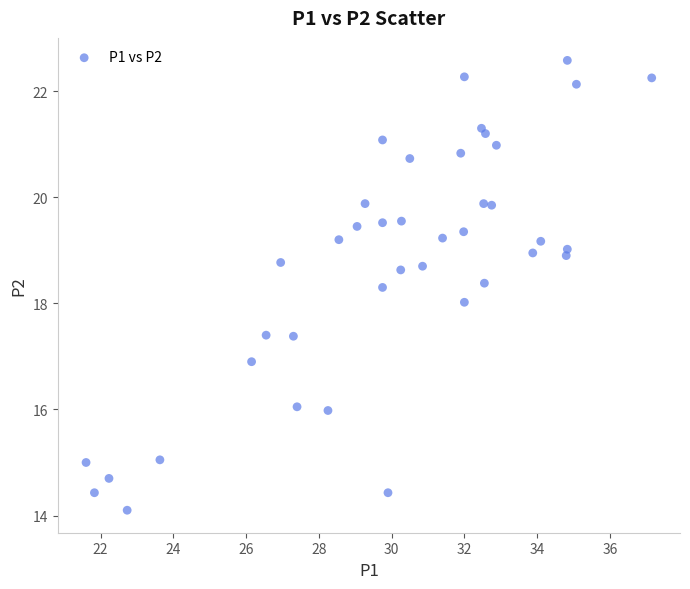

What is the range of Y values (max minus min)?

8.5